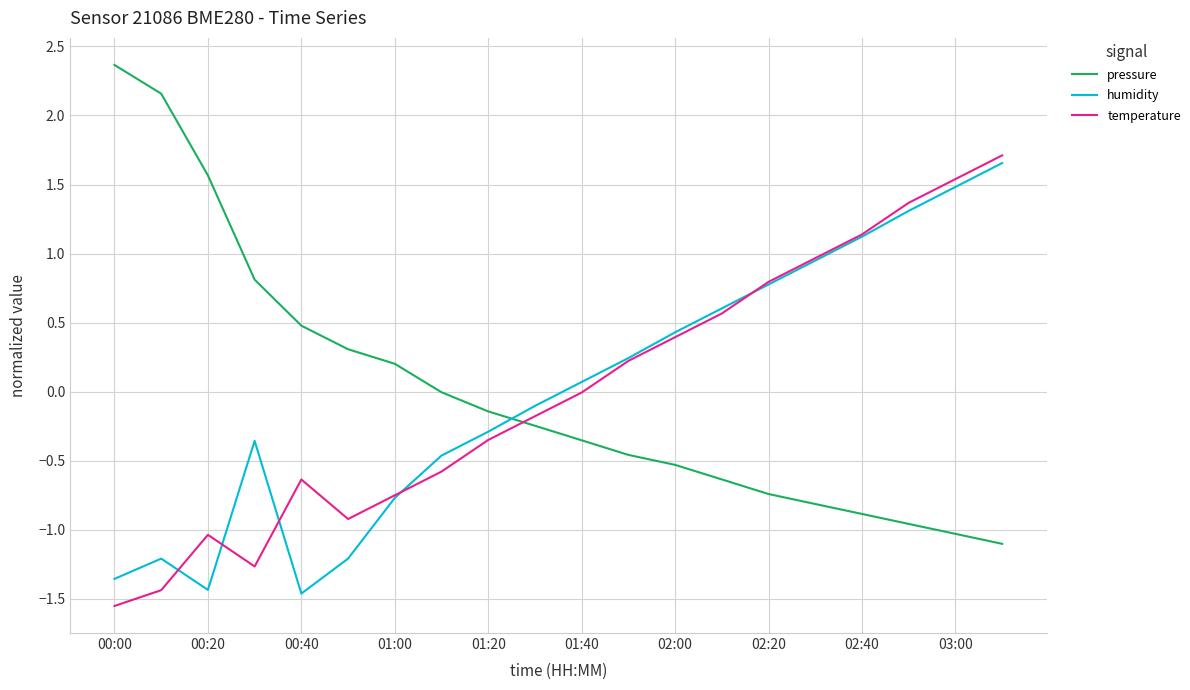

What is the maximum value shown in the chart?

2.4